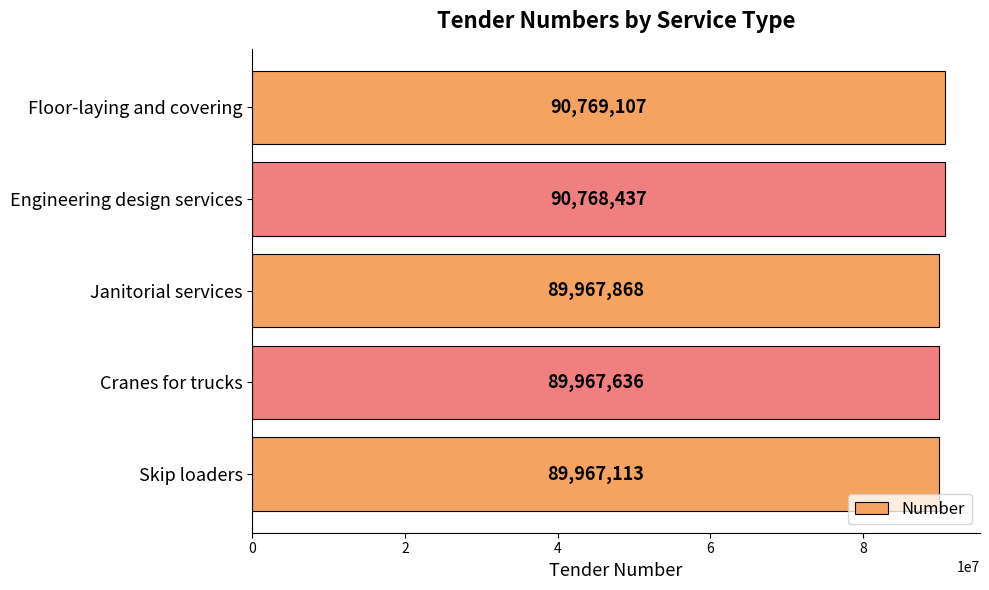

Rank the categories by value from highest to lowest.

Floor-laying and covering, Engineering design services, Janitorial services, Cranes for trucks, Skip loaders